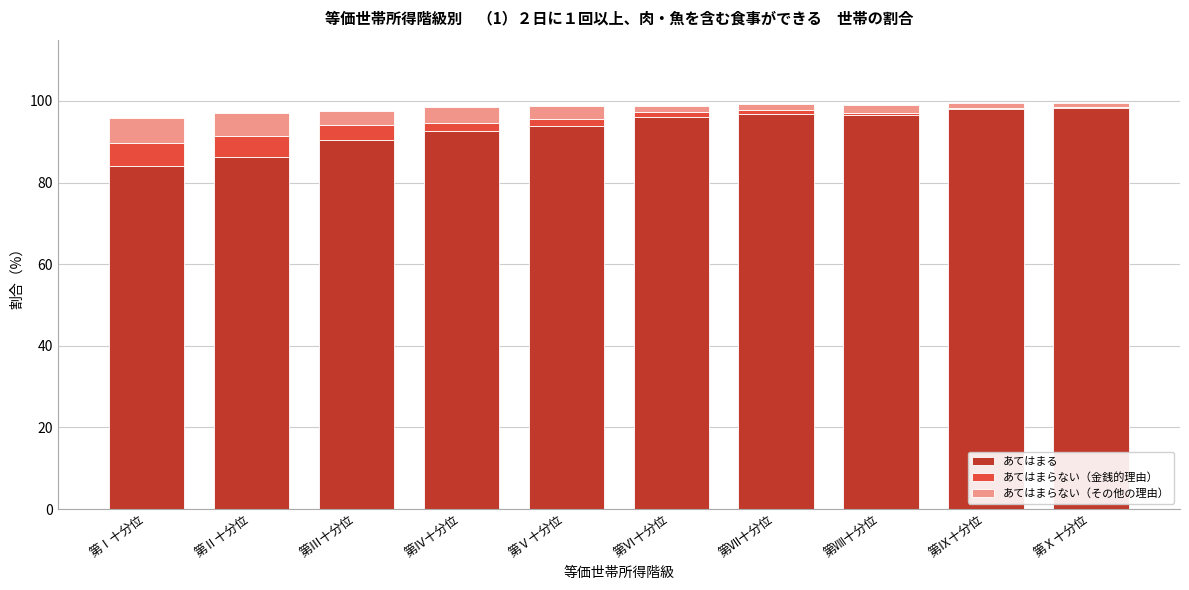

What is the highest value of the あてはまる series?

98.2